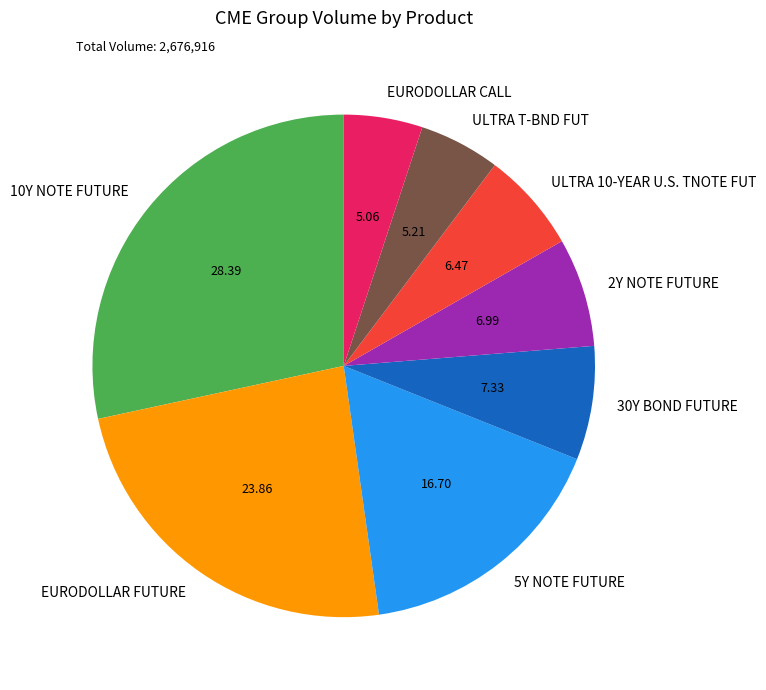

Does any single category account for the majority?

No